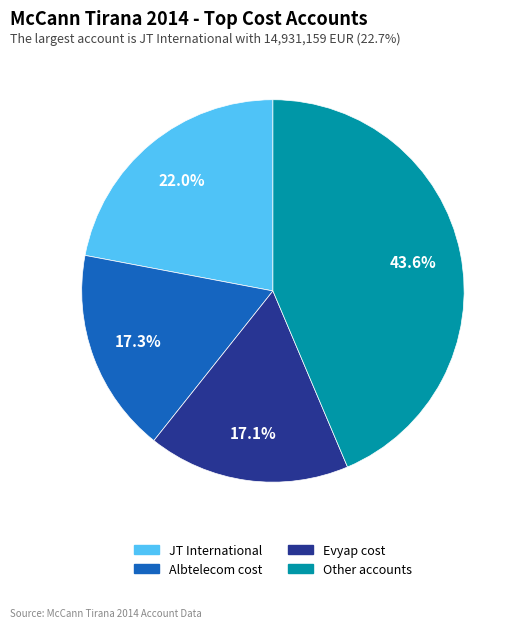

Count the number of slices in the pie.

4